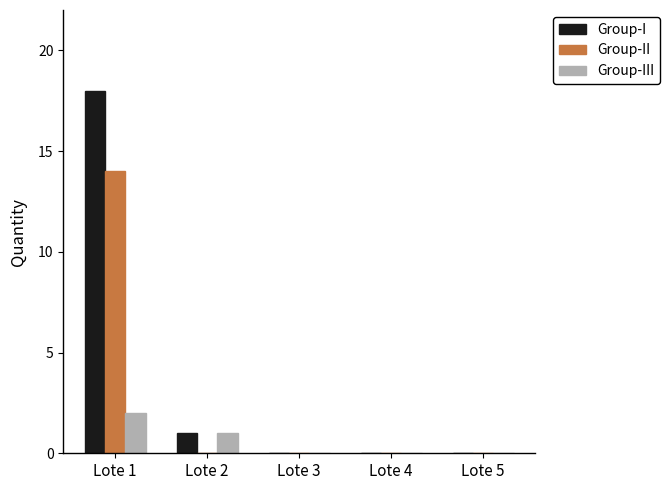

Reading left to right, list all the values displayed in this chart.

Group-I: 18	1	0	0	0
Group-II: 14	0	0	0	0
Group-III: 2	1	0	0	0